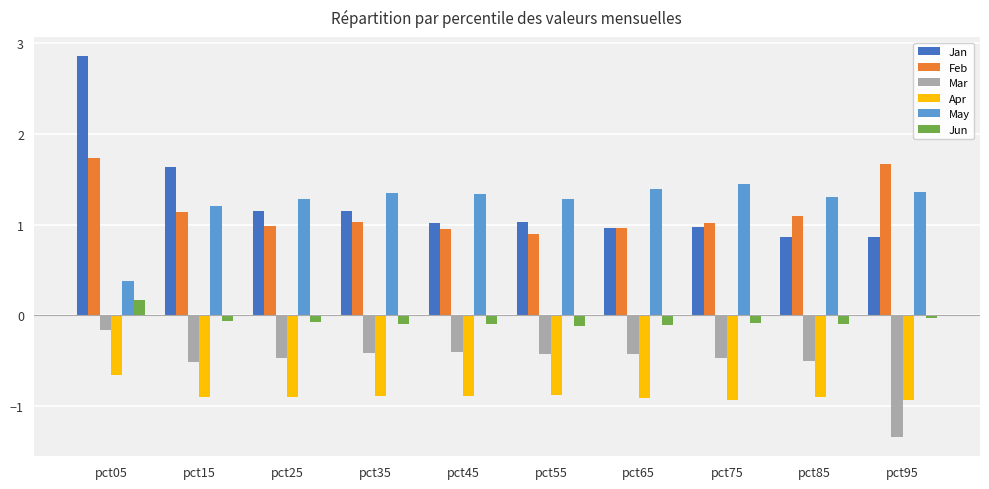

List the series in order of their peak value, highest first.

Jan, Feb, May, Jun, Mar, Apr